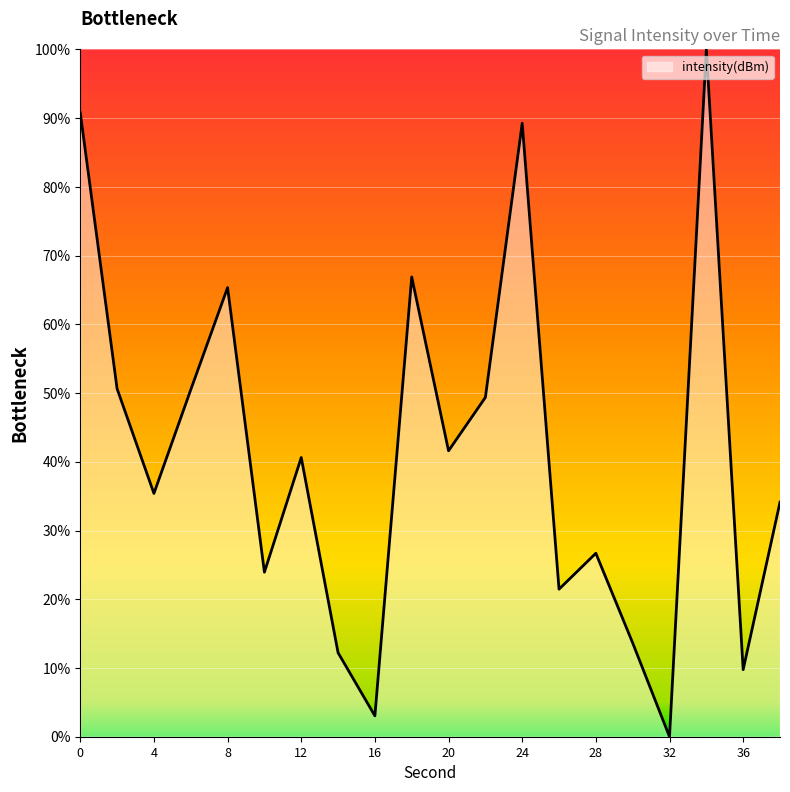

What is the greatest value displayed?

100.0